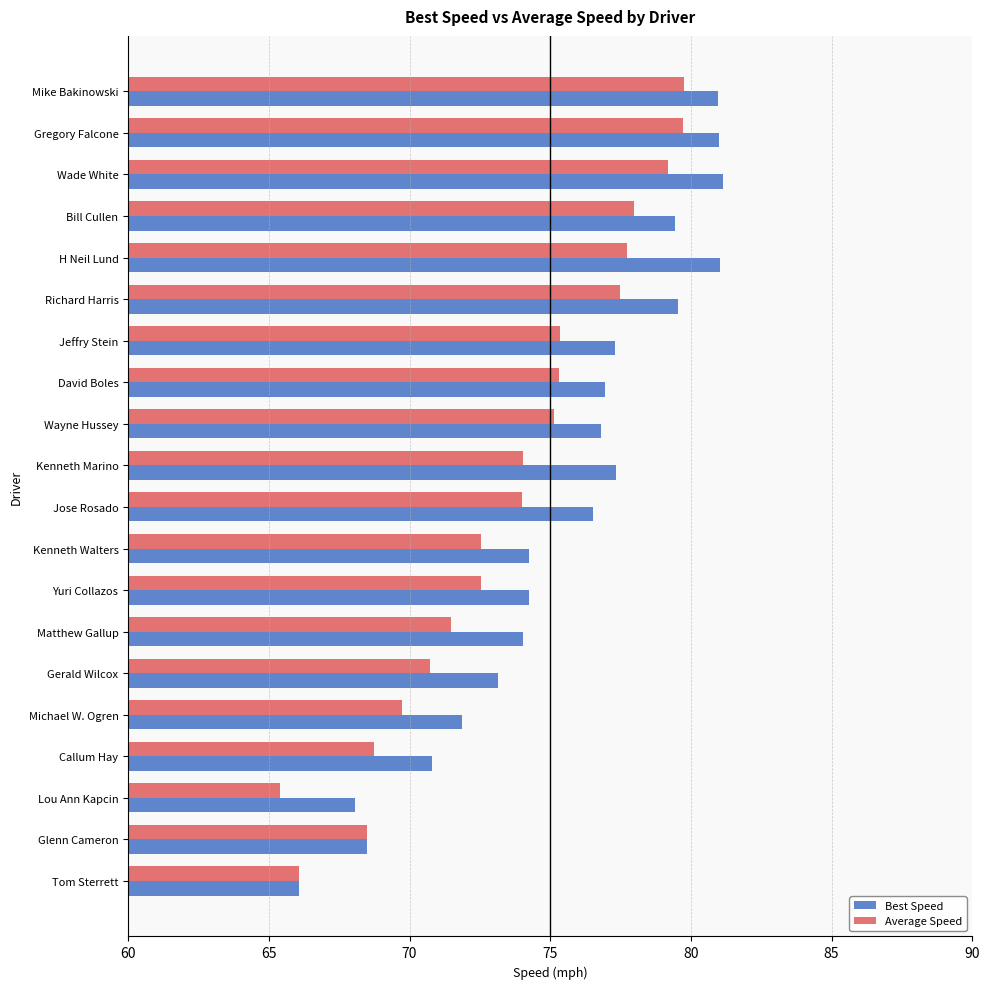

At how many categories does at least one series exceed 67?

19